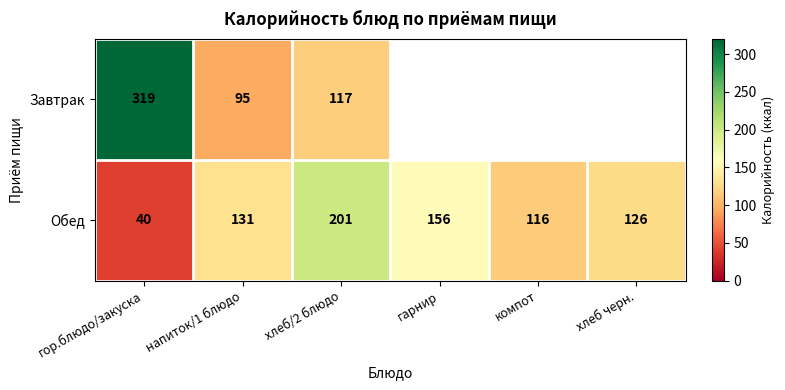

At which label does Обед reach its minimum?

гор.блюдо/закуска